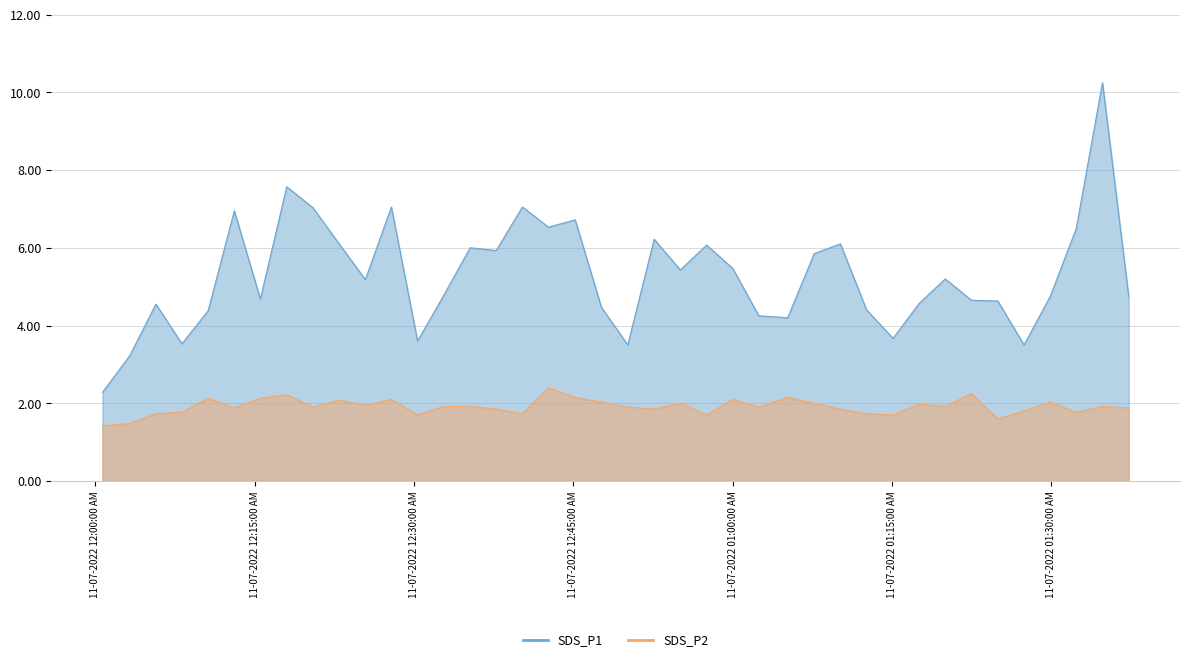

How many series are shown in this chart?

2